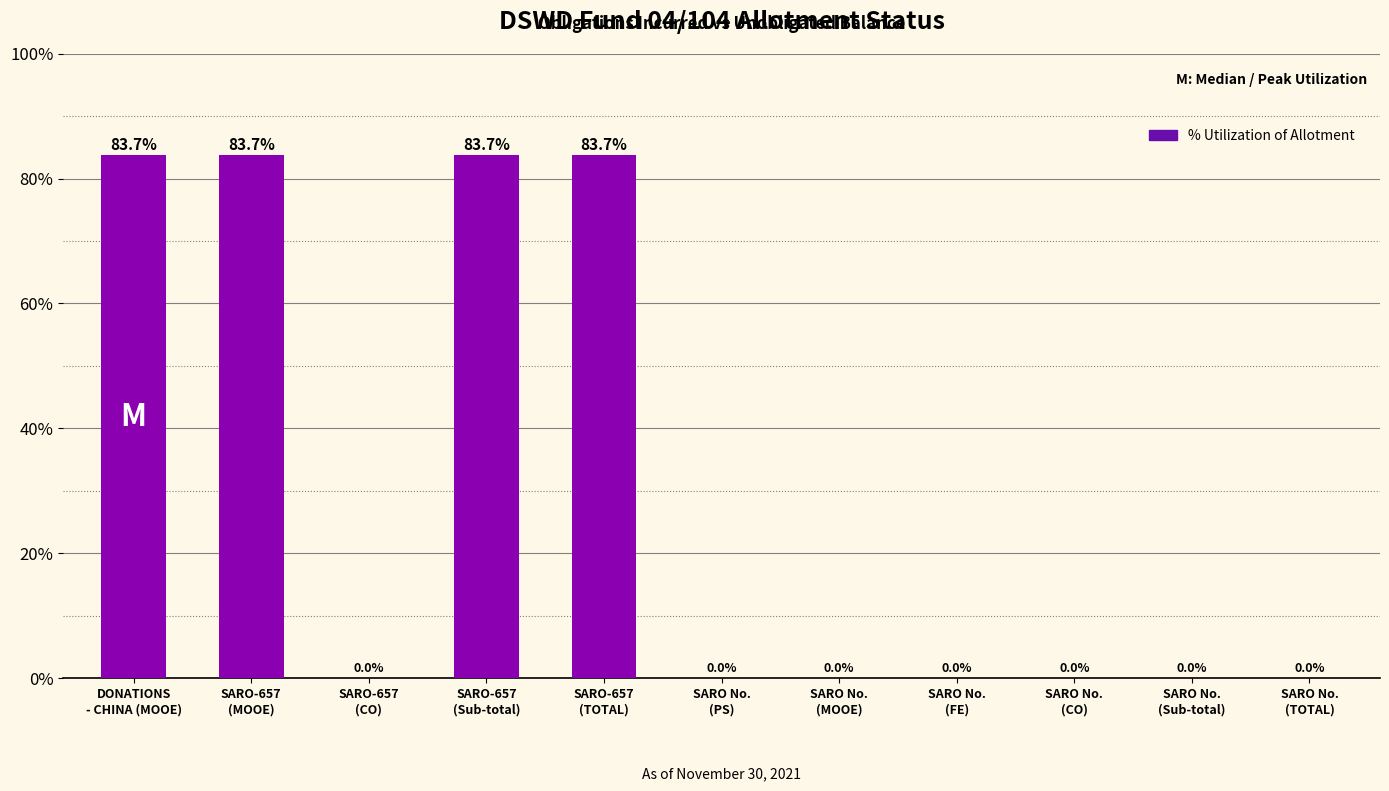

Is it true that the value at SARO No.
(Sub-total) is 30.5?

False